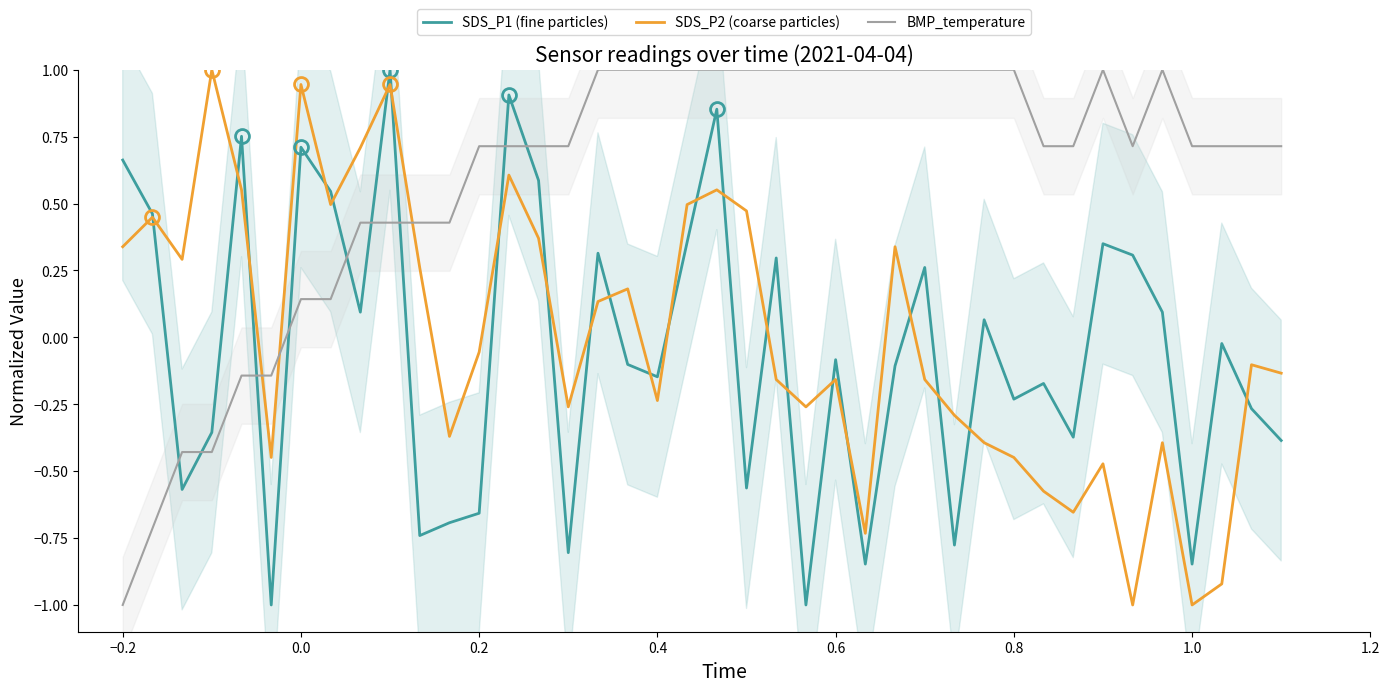

Which series has the largest range (max minus min)?

SDS_P1 (fine particles)